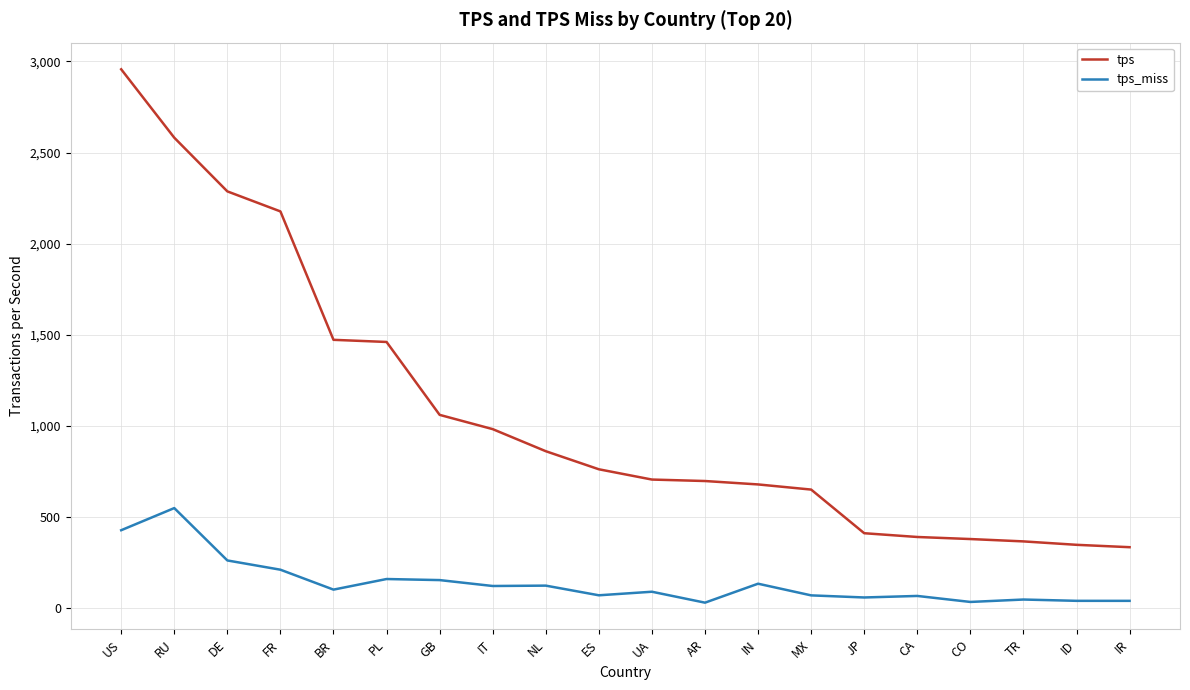

What is the sum of all tps values?

21548.2